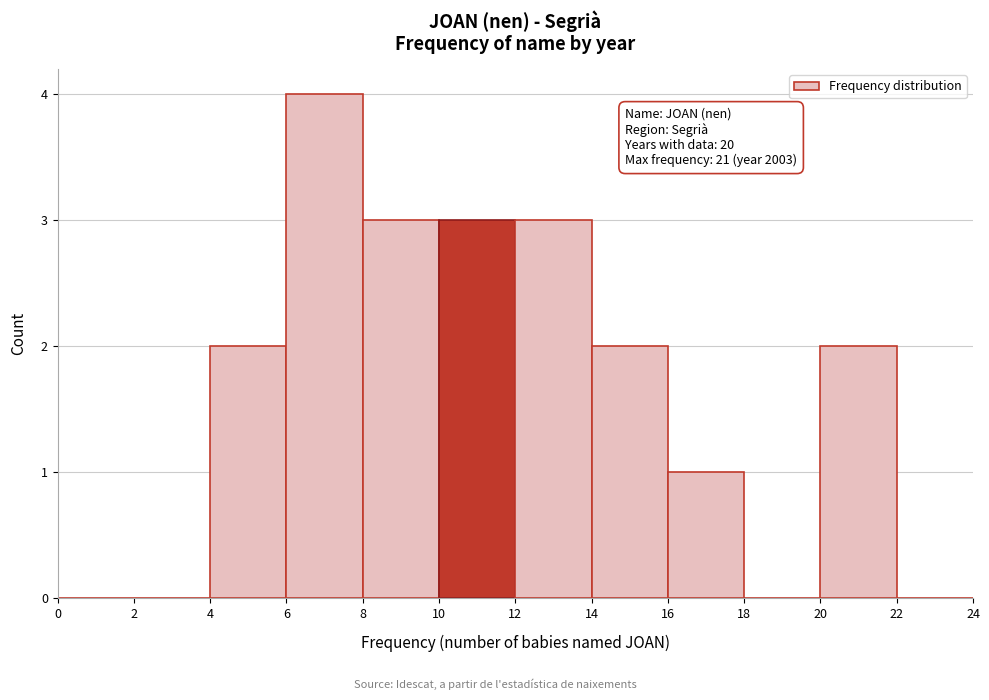

Over which range of the x-axis is the bar tallest?

6 to 8